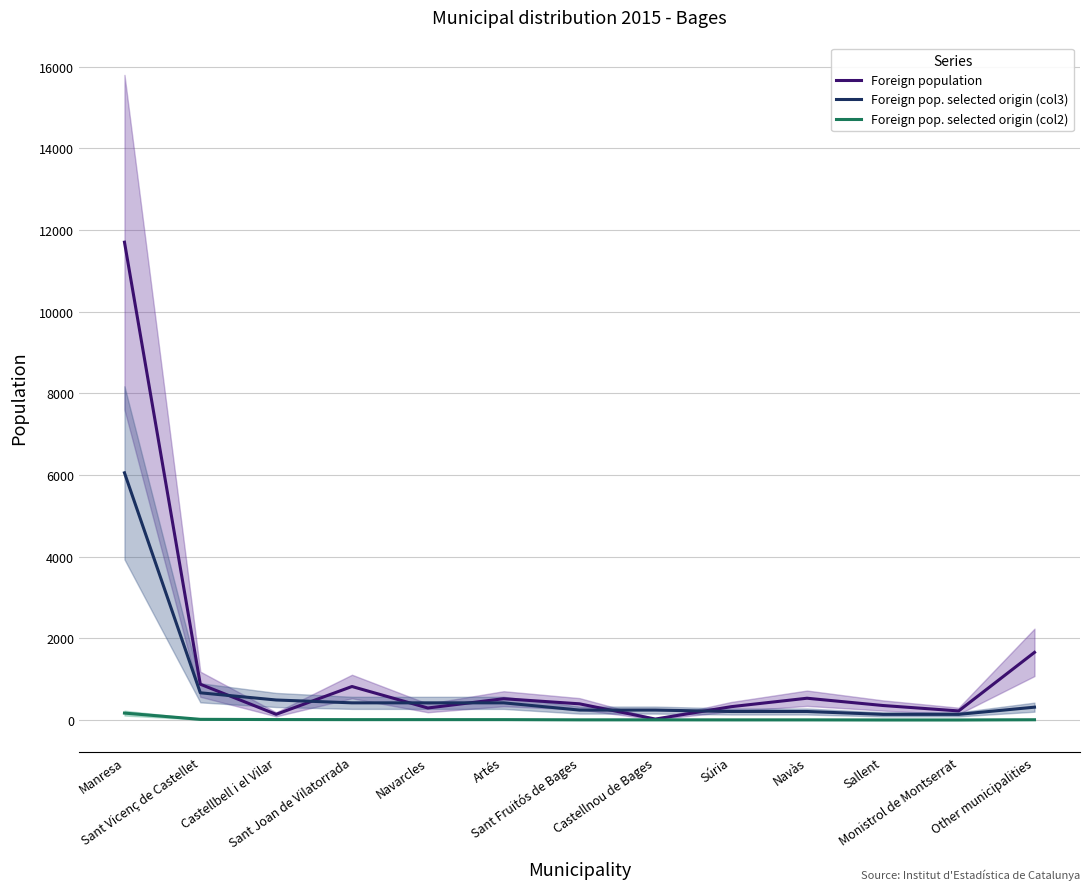

Rank the series by their average value, from highest to lowest.

Foreign population, Foreign pop. selected origin (col3), Foreign pop. selected origin (col2)